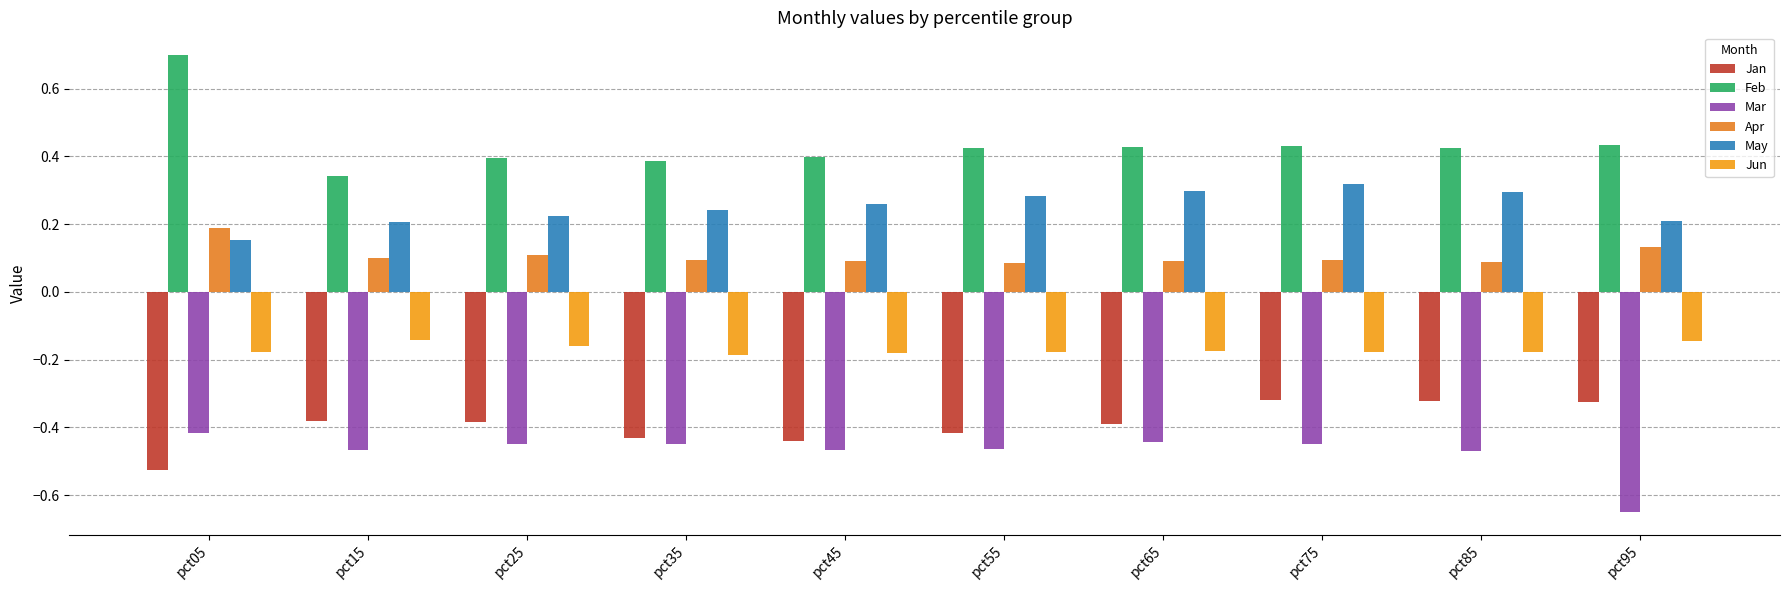

What is the sum of all Feb values?

4.4